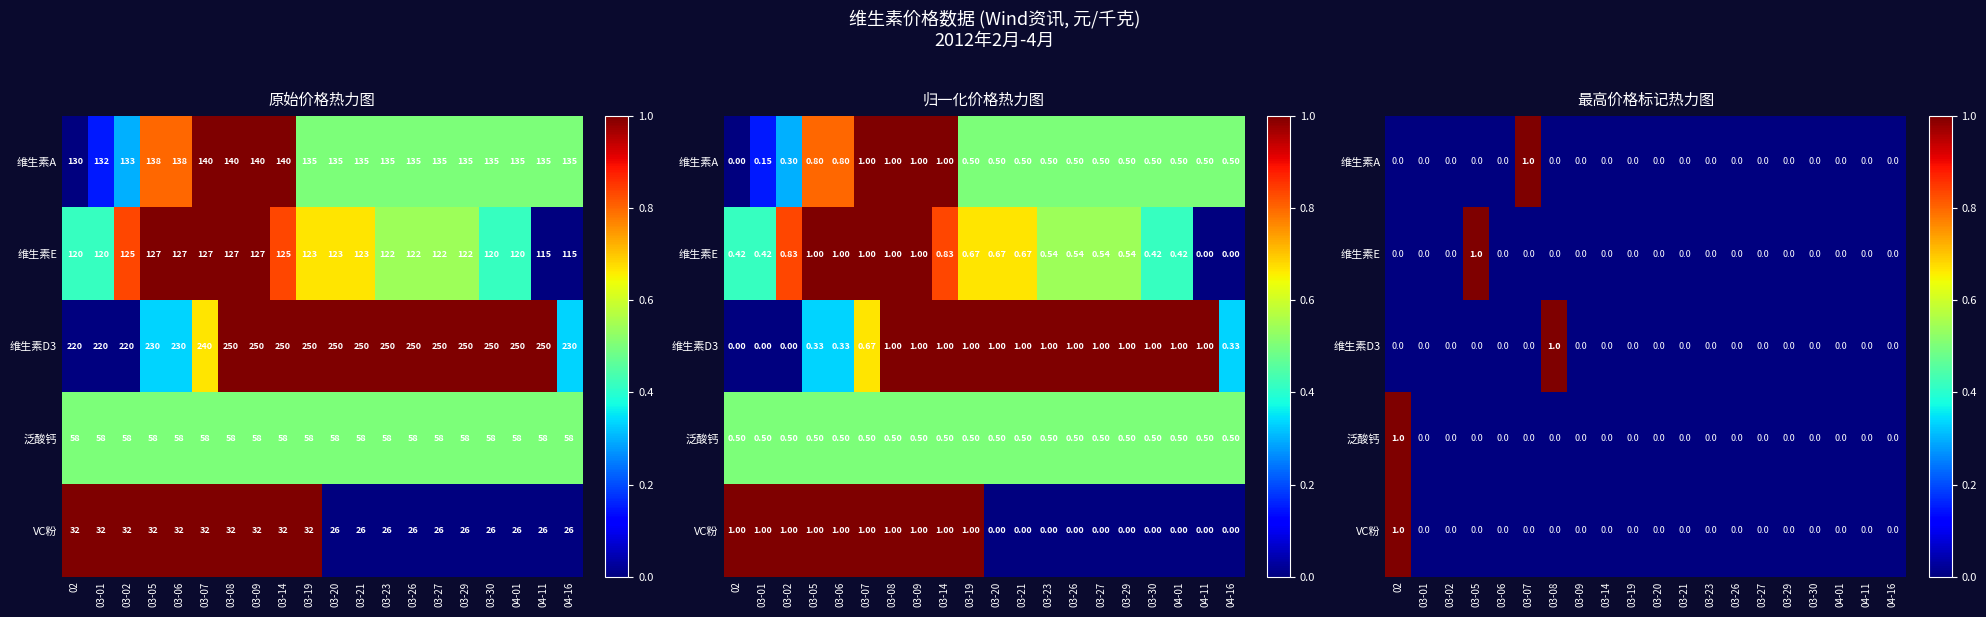

True or false: 泛酸钙 has a value of -1 at 04-16.

False